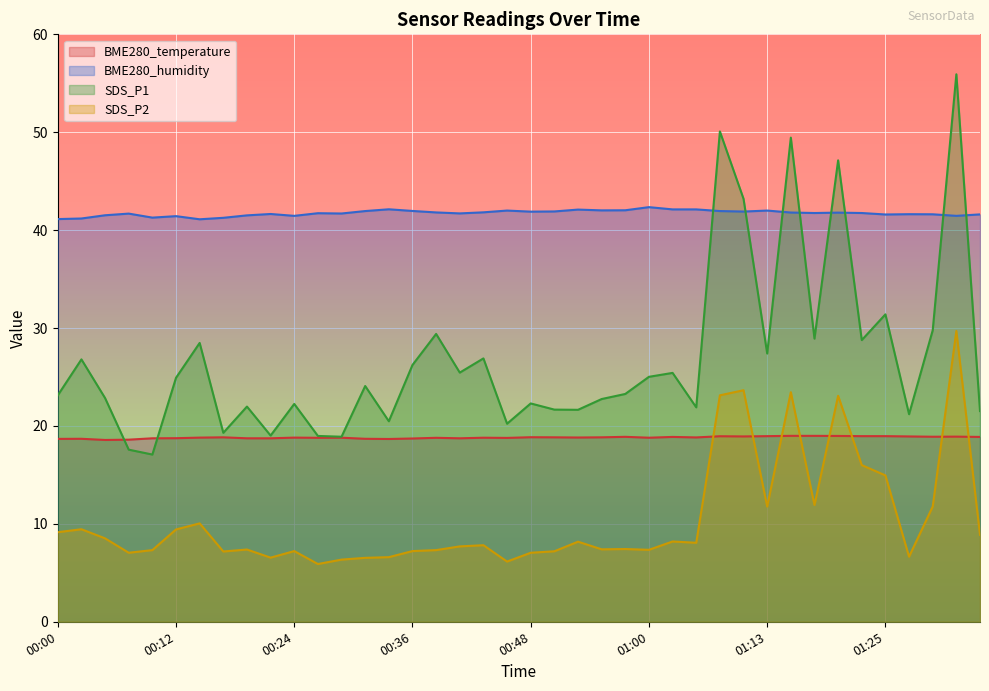

Reading left to right, what are all the values shown in this chart?

BME280_temperature: 18.7	18.7	18.6	18.6	18.7	18.8	18.8	18.8	18.7	18.7	18.8	18.8	18.8	18.7	18.7	18.7	18.8	18.7	18.8	18.8	18.9	18.8	18.8	18.8	18.9	18.8	18.9	18.8	18.9	18.9	19.0	19.0	19.0	19.0	19.0	19.0	18.9	18.9	18.9	18.9
BME280_humidity: 41.1	41.2	41.5	41.7	41.3	41.4	41.1	41.3	41.5	41.6	41.5	41.7	41.7	42.0	42.1	42.0	41.8	41.7	41.8	42.0	41.9	41.9	42.1	42.0	42.0	42.4	42.1	42.1	42.0	41.9	42.0	41.8	41.8	41.8	41.8	41.6	41.6	41.6	41.5	41.6
SDS_P1: 23.1	26.8	22.9	17.6	17.1	24.9	28.5	19.3	22.0	19.0	22.2	19.0	18.9	24.1	20.5	26.2	29.4	25.4	26.9	20.2	22.3	21.7	21.6	22.8	23.3	25.0	25.4	21.9	50.1	43.2	27.4	49.5	28.9	47.1	28.8	31.4	21.2	29.8	55.9	21.5
SDS_P2: 9.2	9.4	8.5	7.0	7.3	9.4	10.1	7.2	7.4	6.5	7.2	5.9	6.3	6.5	6.6	7.2	7.3	7.7	7.8	6.2	7.0	7.2	8.2	7.4	7.4	7.3	8.2	8.1	23.1	23.6	11.8	23.4	11.9	23.1	16.0	14.9	6.7	11.8	29.7	8.9